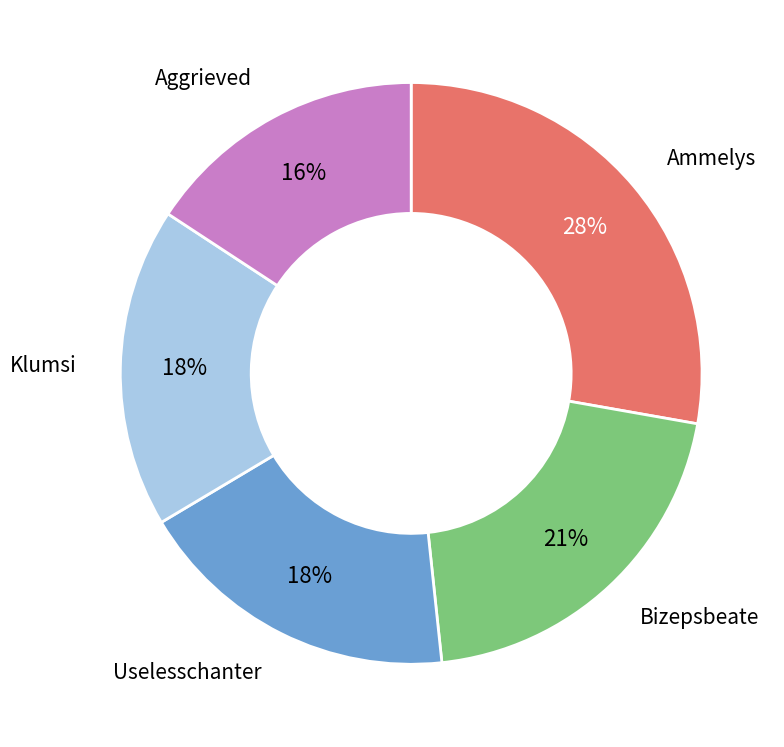

Is there any slice that represents more than half of the pie?

No